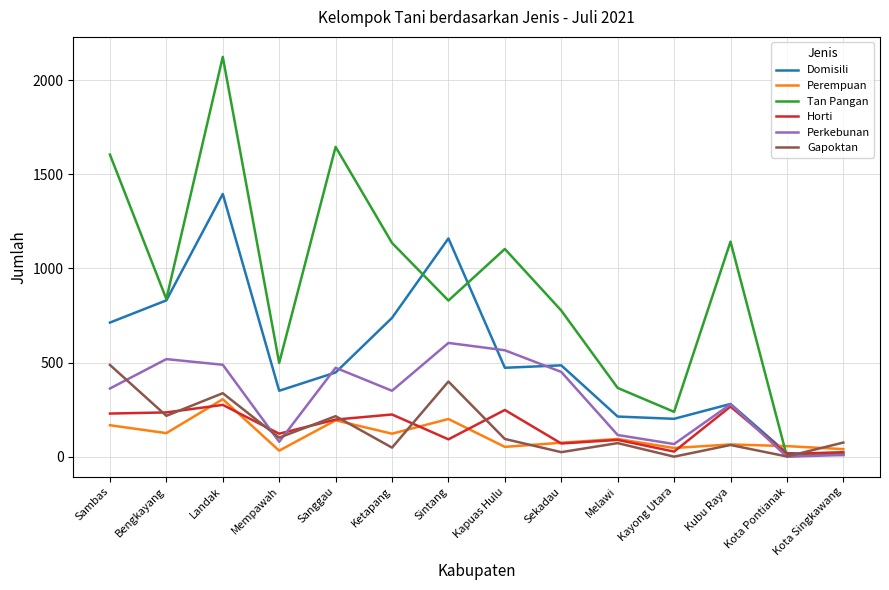

Is this an area chart (filled region under the line)?

No